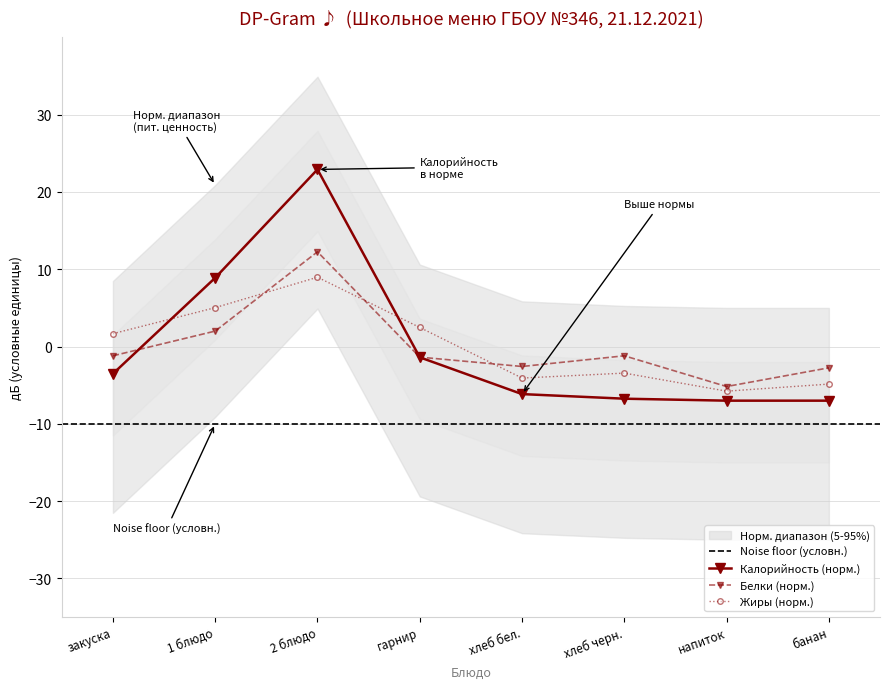

What are all the series names shown in the legend?

Калорийность, Белки, Жиры